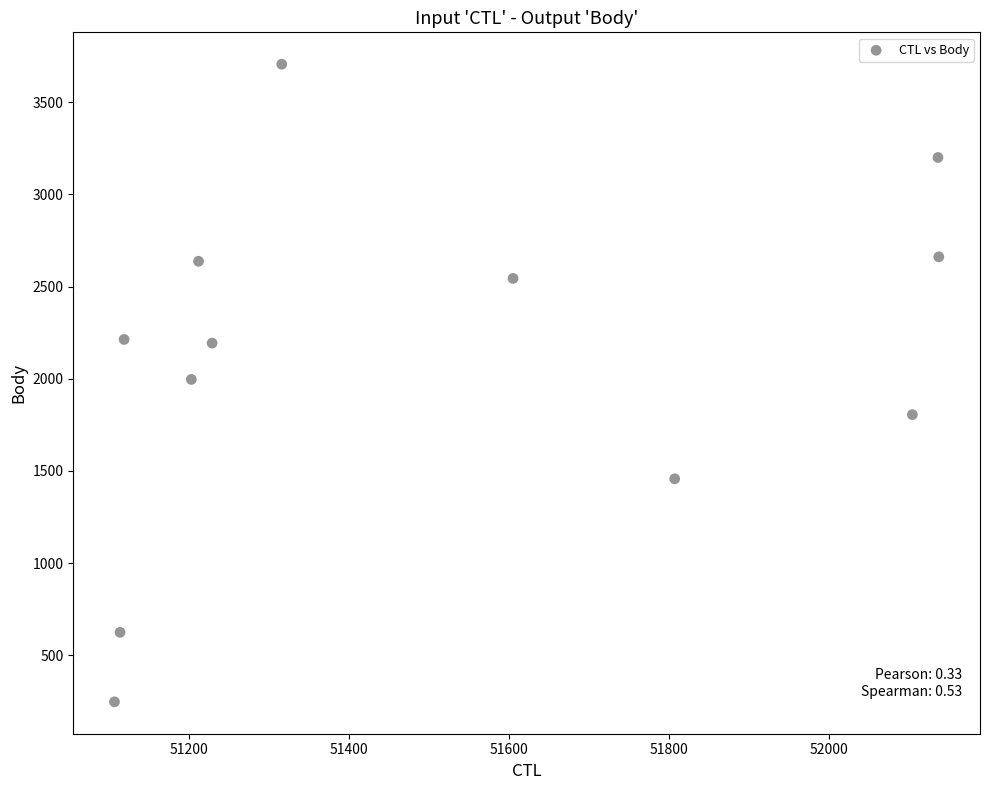

What is the average X value?

51507